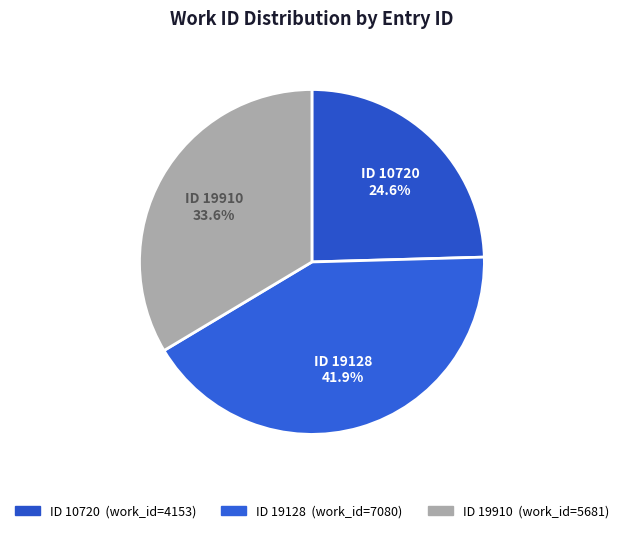

What portion of the pie excludes ID 10720?

75.4%